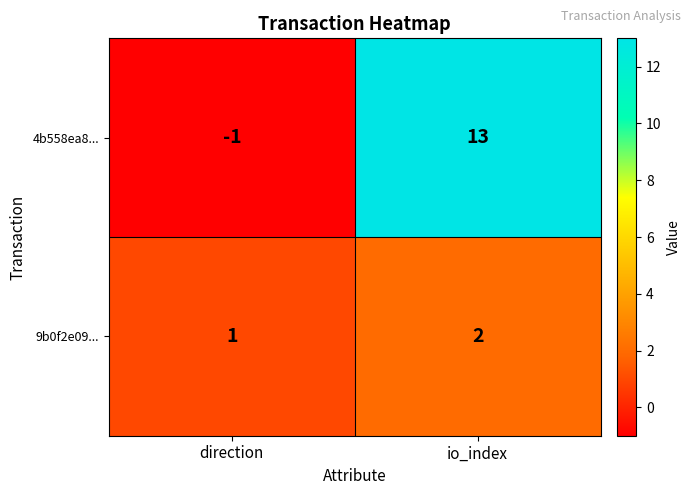

True or false: 9b0f2e09... has a value of 1 at direction.

True